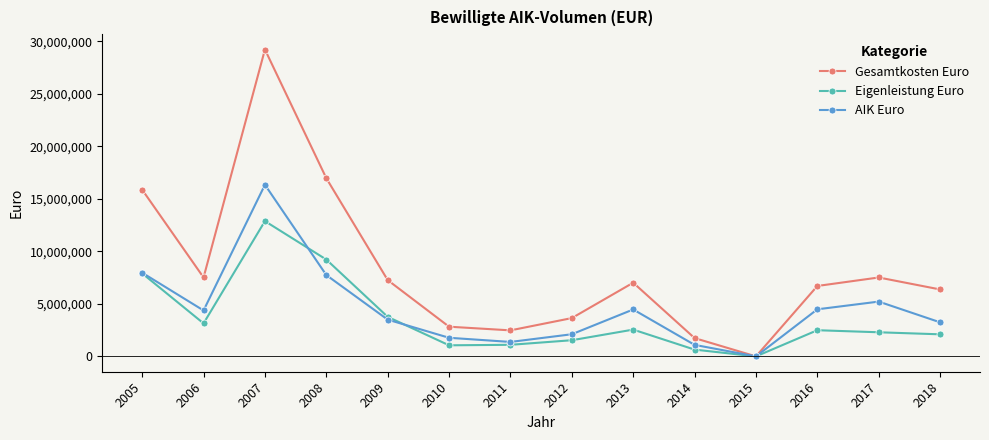

Where is the first local minimum for AIK Euro?

2006